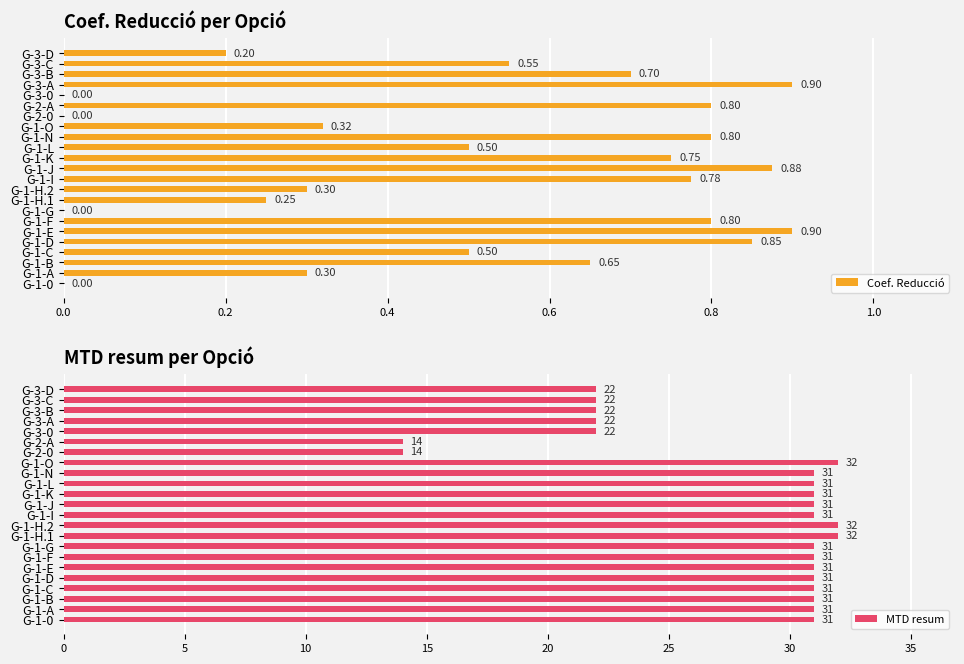

What is the difference between the maximum and second lowest values in the MTD resum series?

18